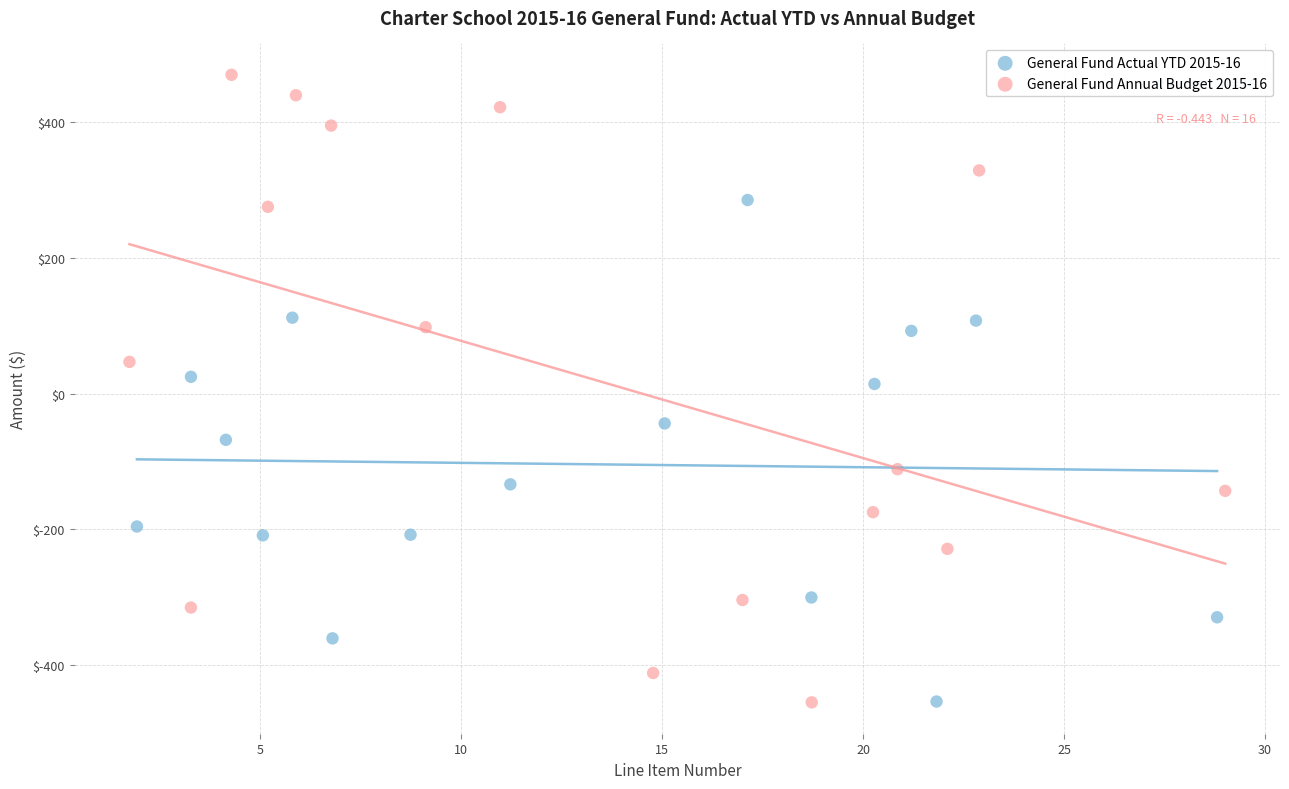

Which series has the widest spread of Y values?

General Fund Annual Budget 2015-16